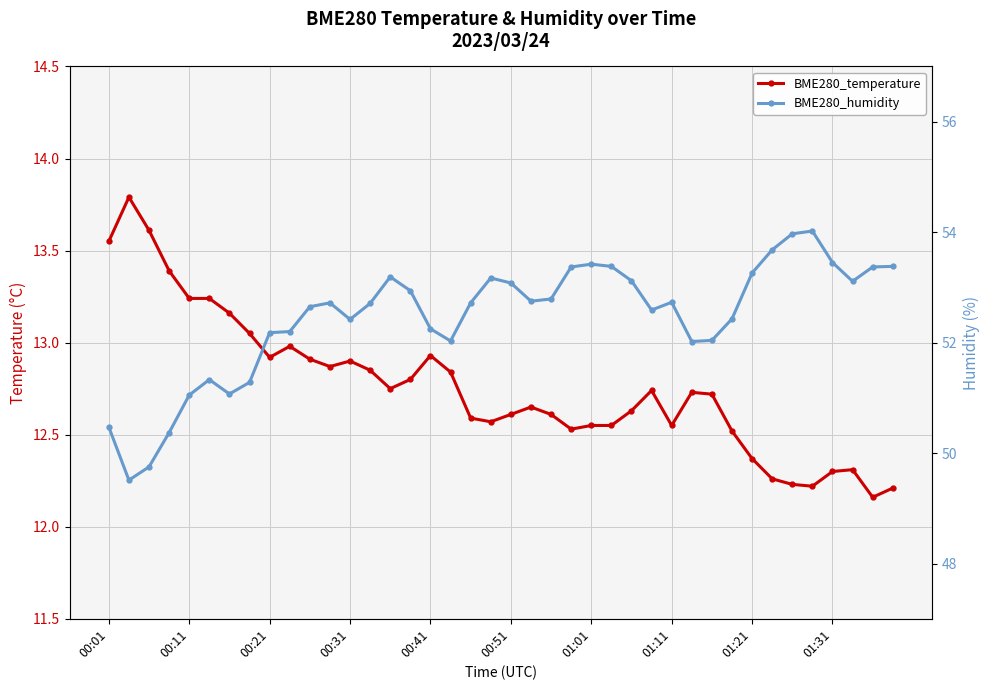

What is the minimum value for BME280_temperature?

12.2